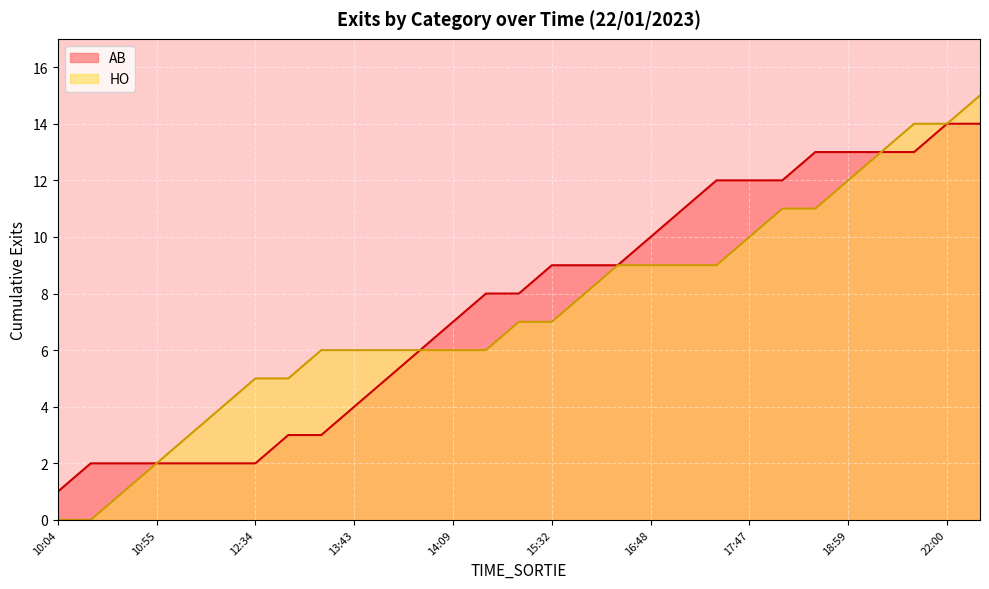

What is the greatest value displayed?

15